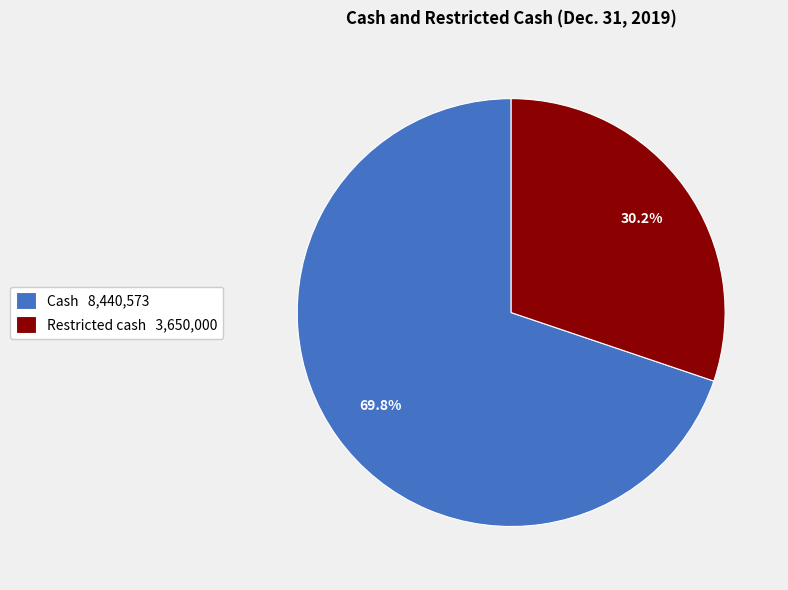

What is the smallest slice in the pie chart?

Restricted cash